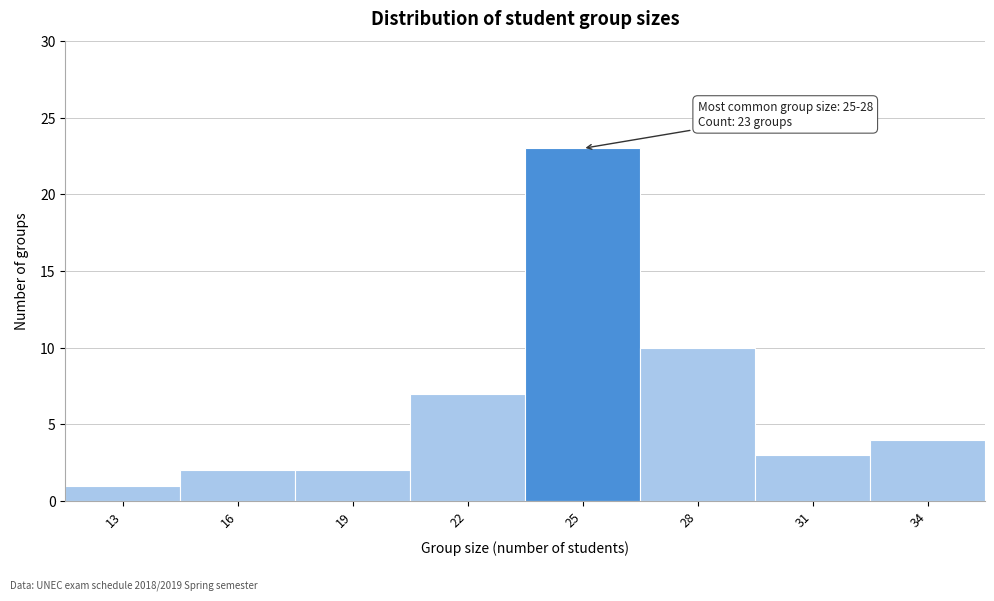

Reading left to right, list all the values displayed in this chart.

13=1	16=2	19=2	22=7	25=23	28=10	31=3	34=4